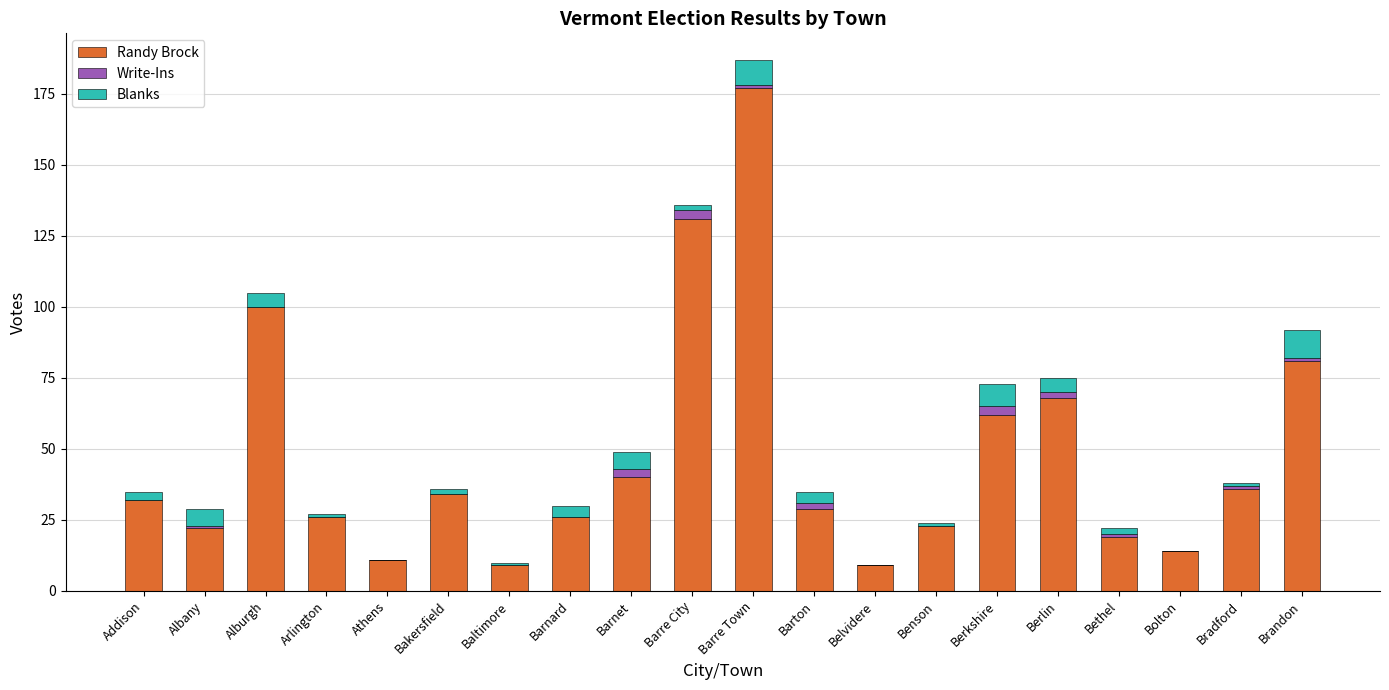

What is the highest value of the Randy Brock series?

177